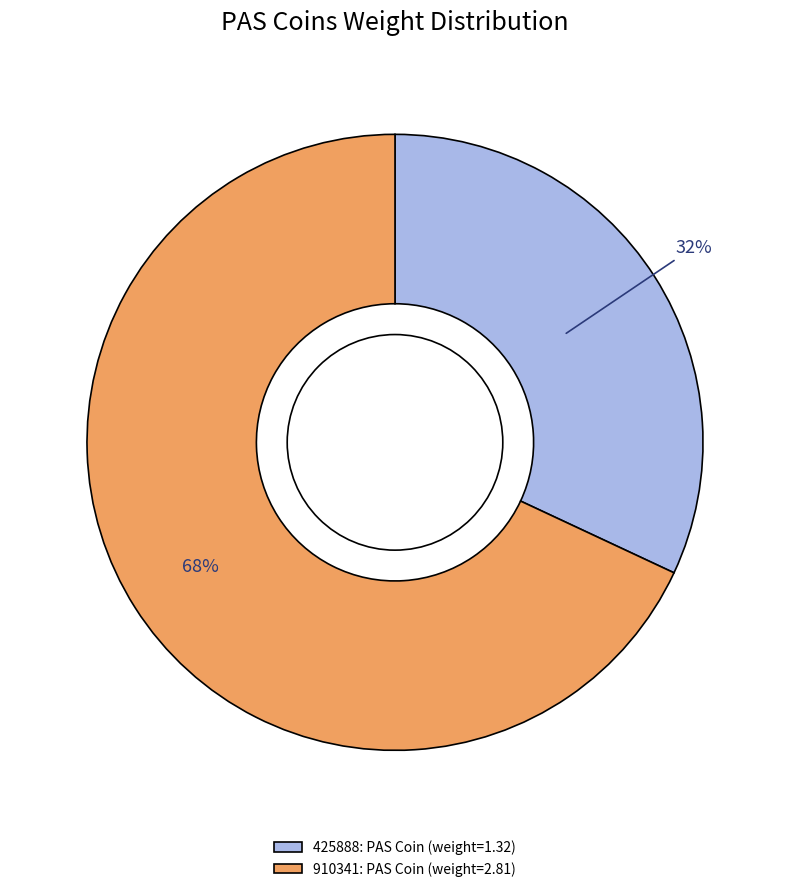

How many segments does this pie chart have?

2